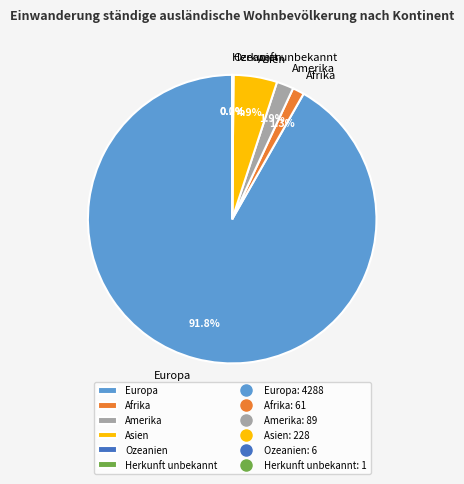

What is the largest slice in the pie chart?

Europa